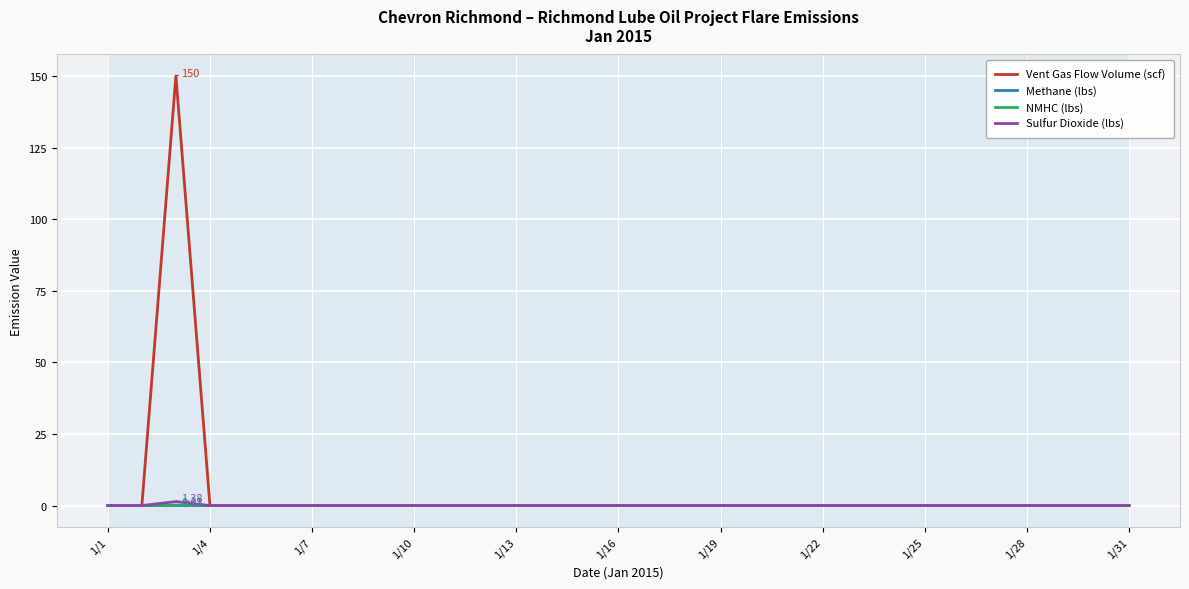

Which series has the largest range (max minus min)?

Vent Gas Flow Volume (scf)